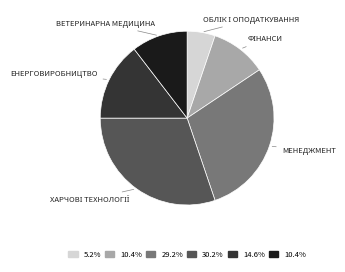

Is there any slice that represents more than half of the pie?

No